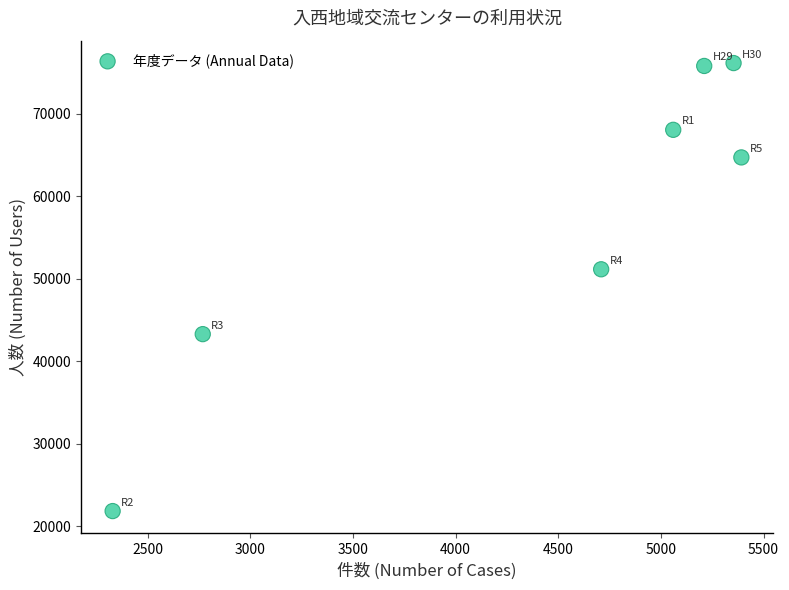

What is the average Y value?

57298